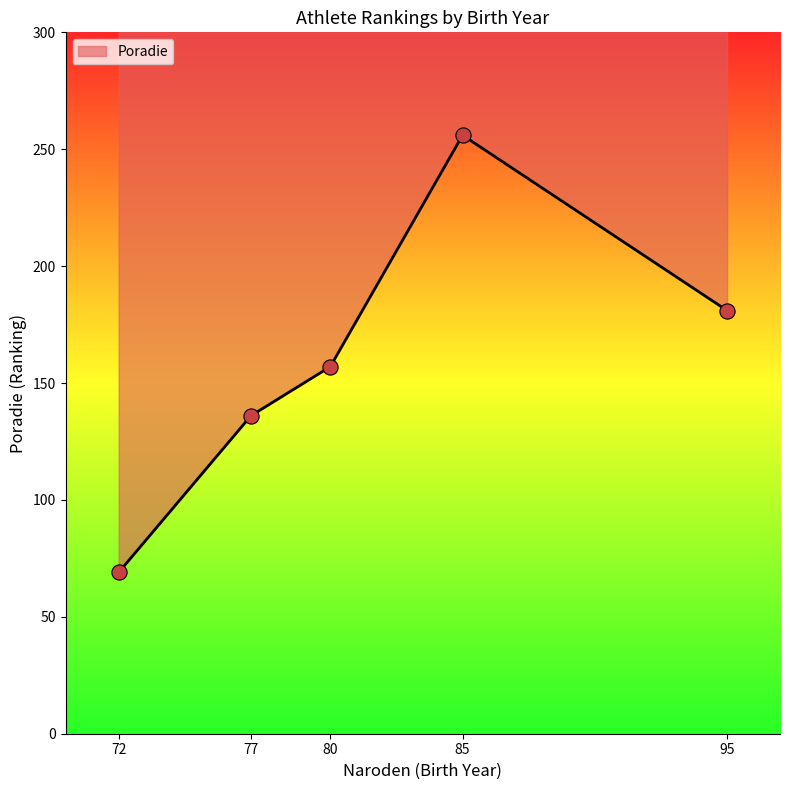

Approximately how many times larger is the value at 95 compared to 85?

0.7